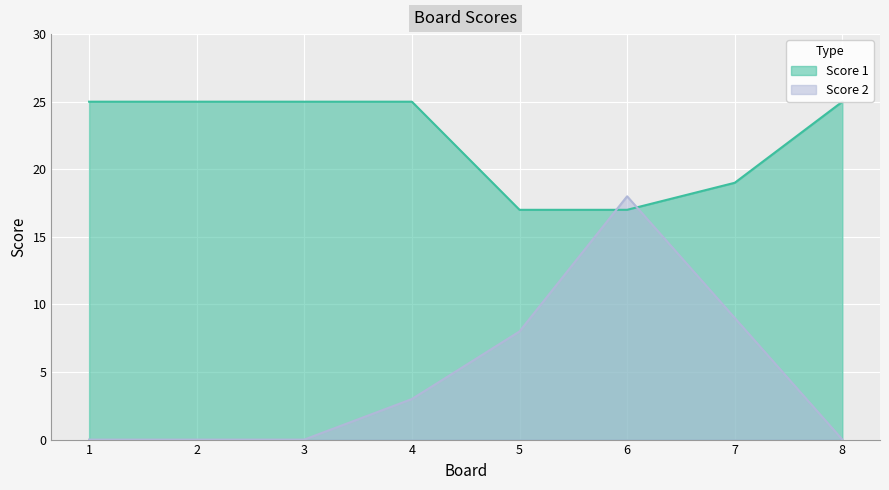

True or false: Score 2 has a value of 18 at 6.

True